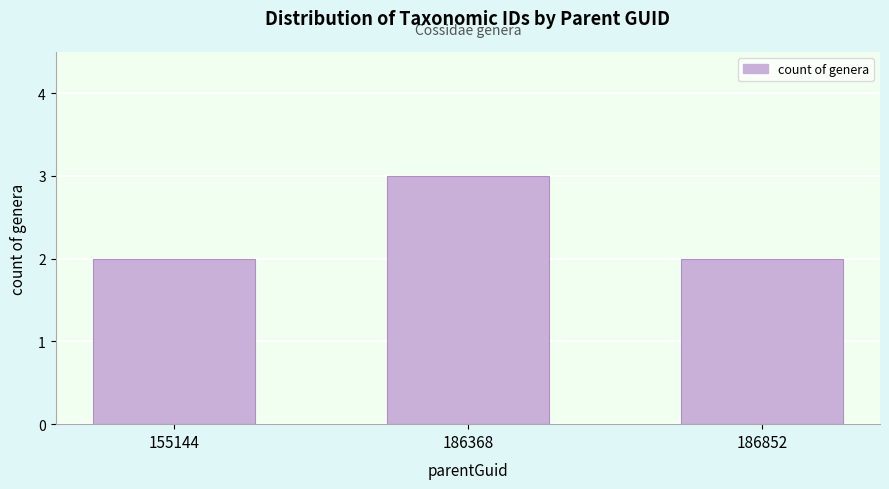

How many bars are there in total?

3